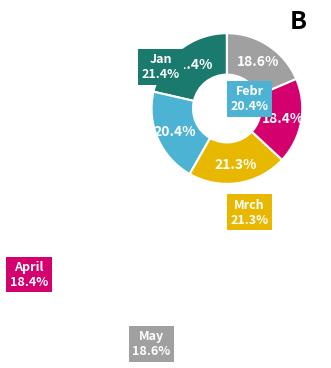

What percentage is the Mrch slice, to the nearest percent?

21%